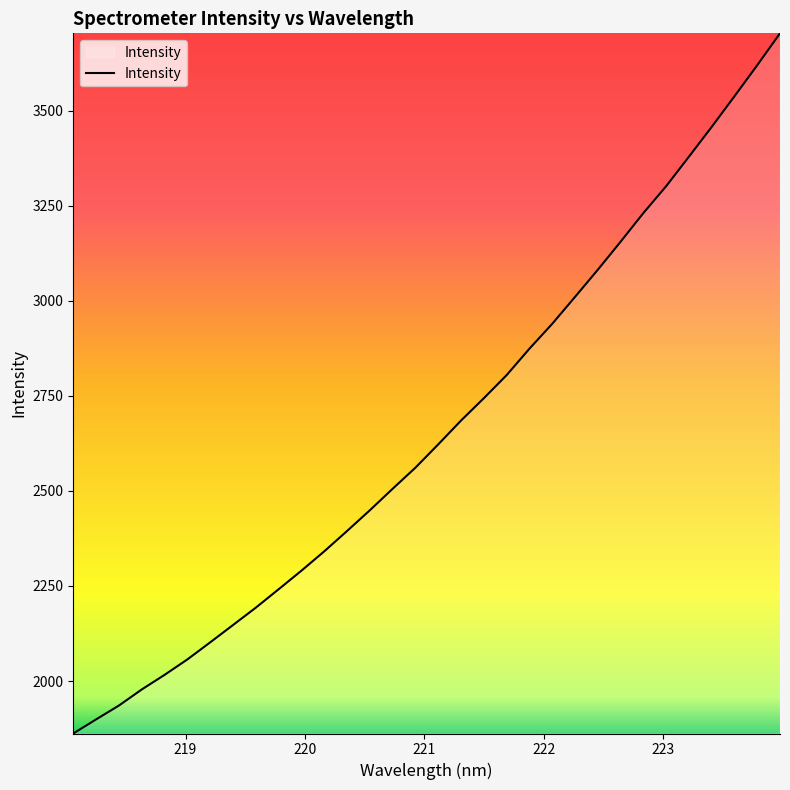

What is the minimum value shown in the chart?

1862.1